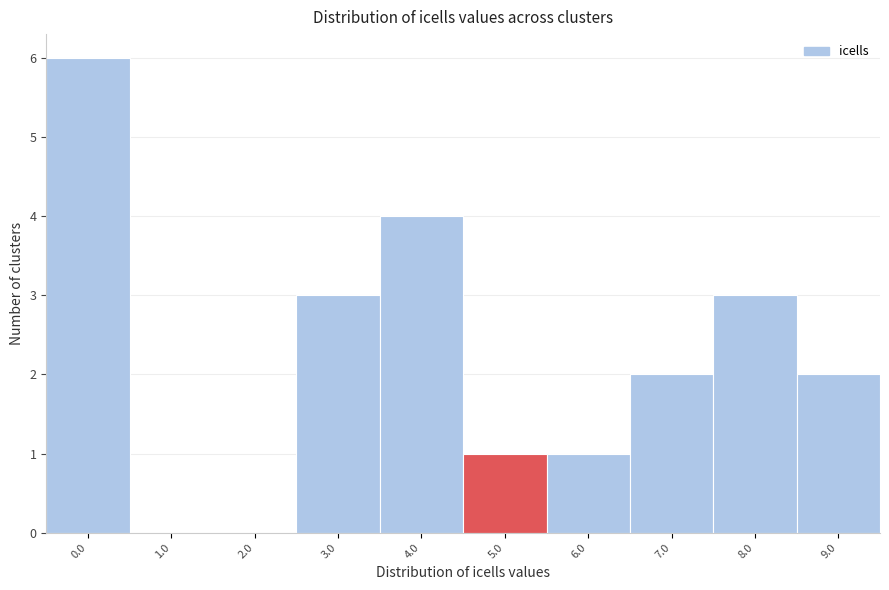

Reading right to left, transcribe all the data shown in this chart.

9.0=2	8.0=3	7.0=2	6.0=1	5.0=1	4.0=4	3.0=3	2.0=0	1.0=0	0.0=6